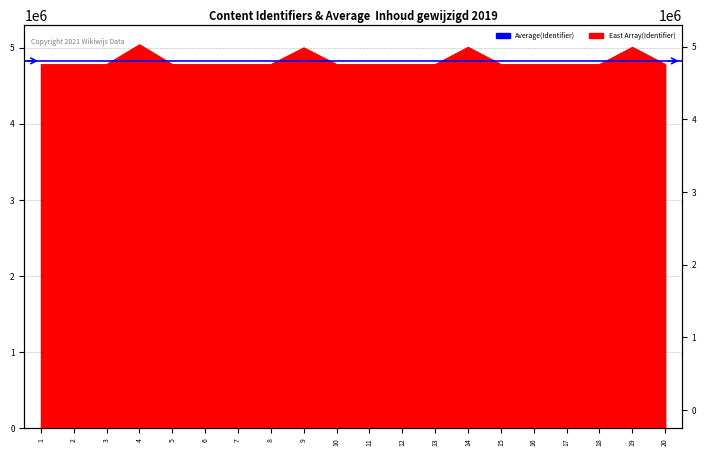

How many interior local valleys (lower than both neighbors) does the data have?

6